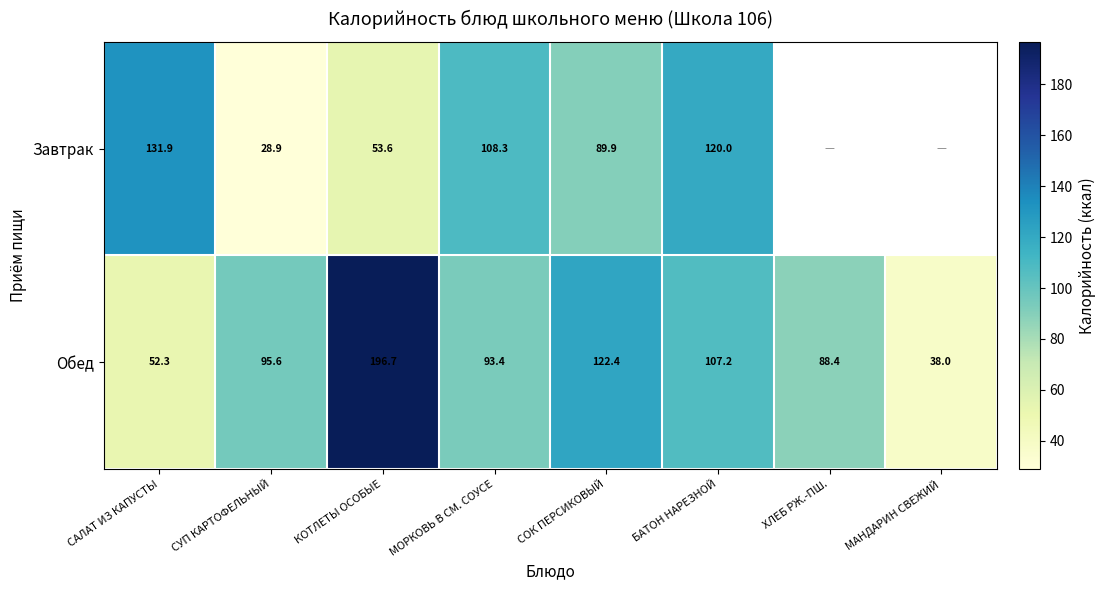

What is the difference between the highest and lowest values at БАТОН НАРЕЗНОЙ?

12.8